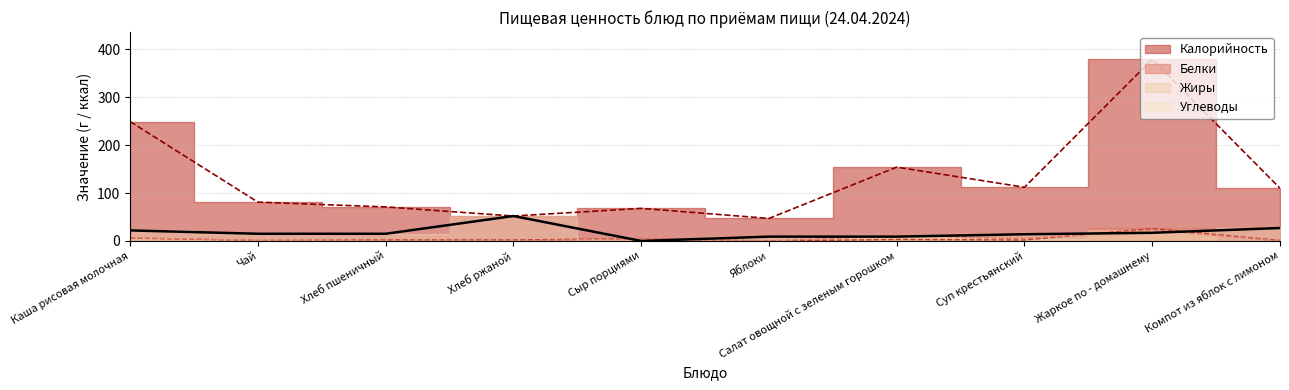

How many data points in Жиры are above 5?

3